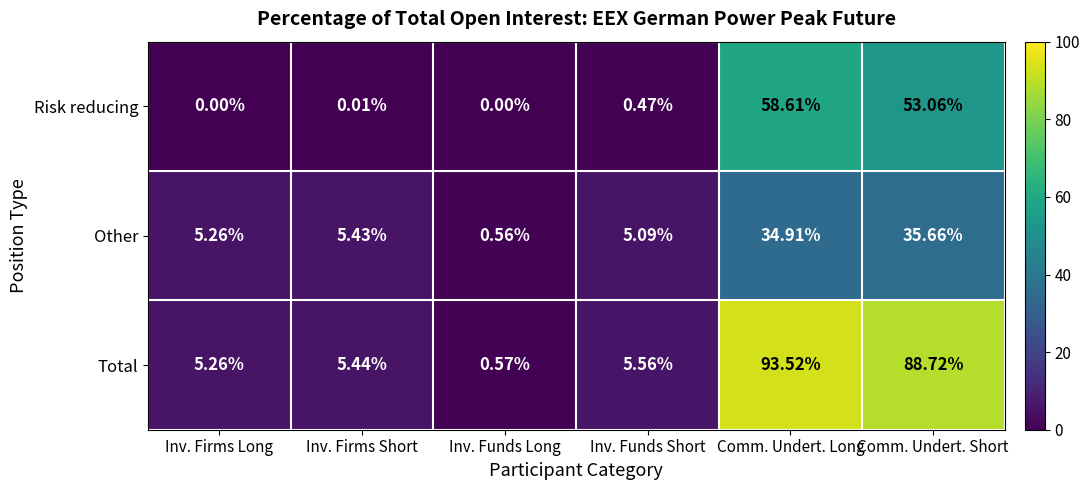

Rank the series by their maximum value, from lowest to highest.

Other, Risk reducing, Total